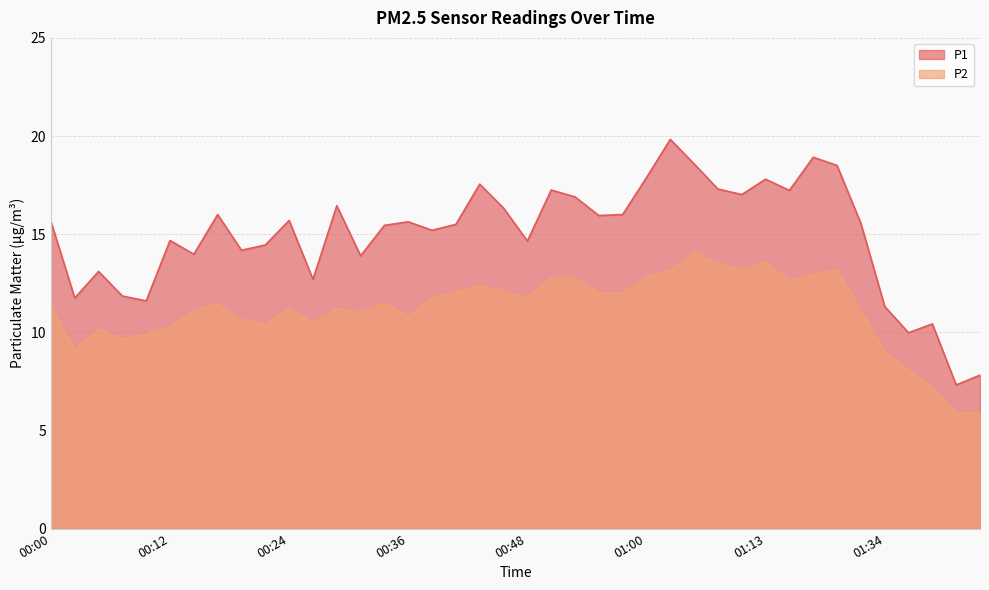

True or false: P1 and P2 intersect in this chart.

False